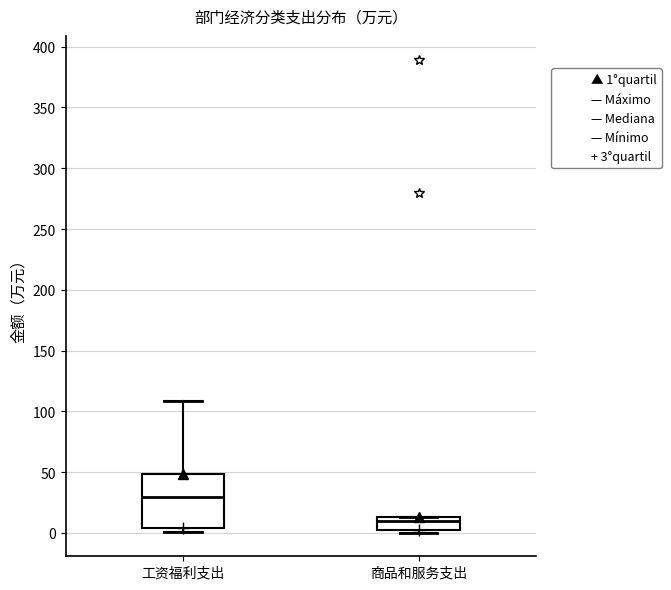

Where is the lower edge of the box for 工资福利支出 on the y-axis? The values are not printed on the chart, so give them approximately, as read against the axis.

5